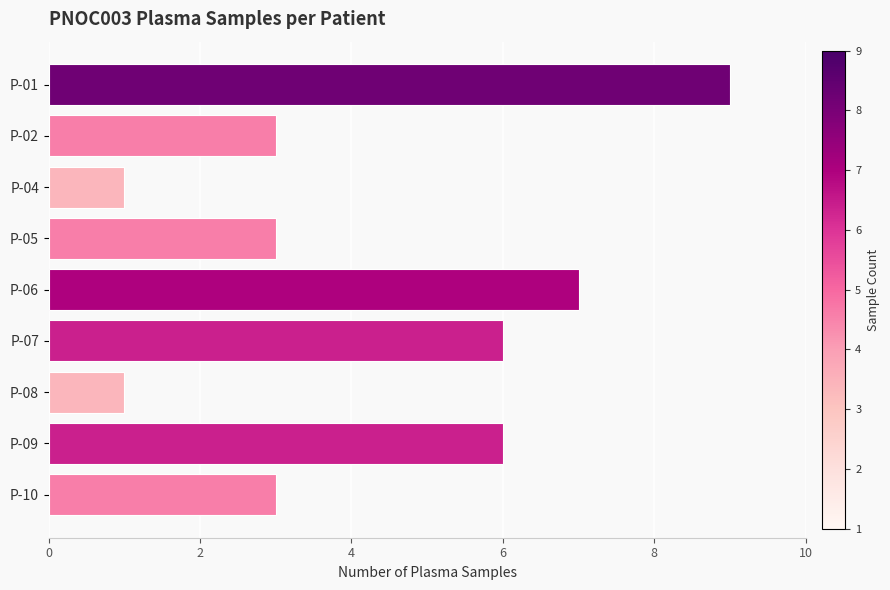

The chart shows a value of 2 at P-02. True or false?

False